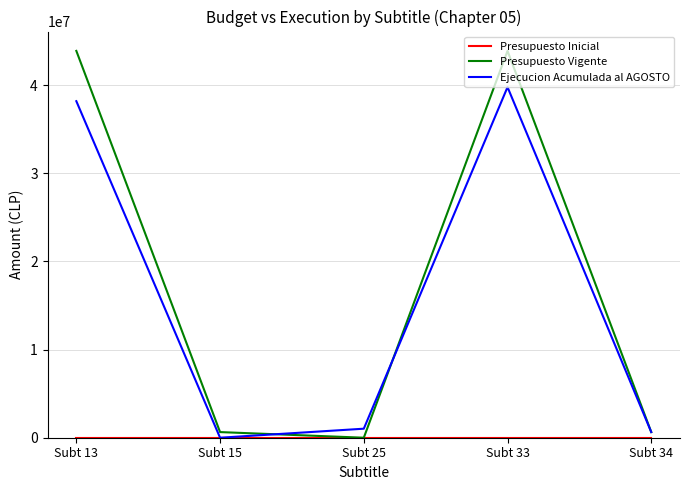

What is the maximum value for Presupuesto Vigente?

43877288